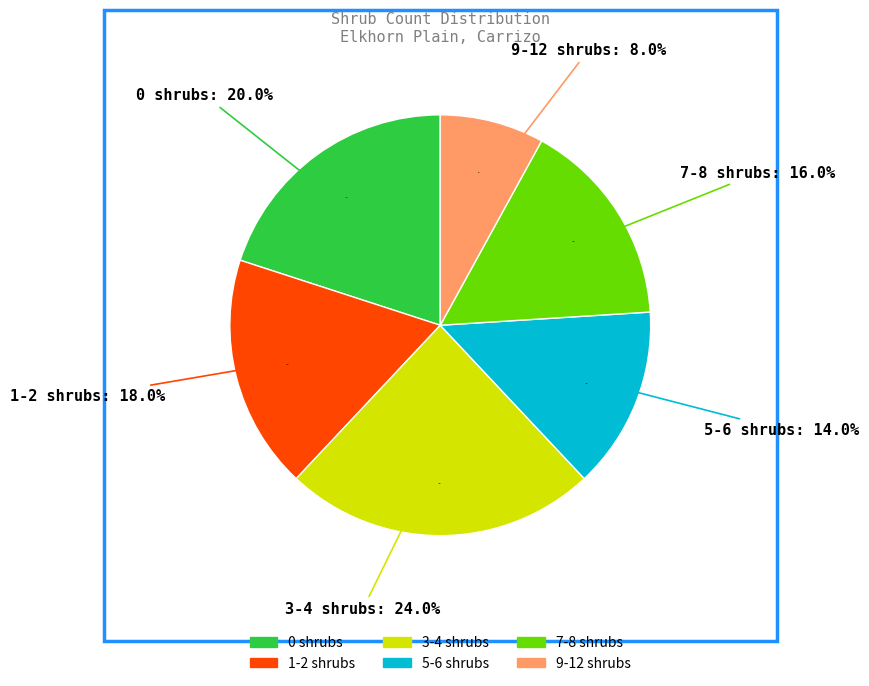

Does any single category account for the majority?

No